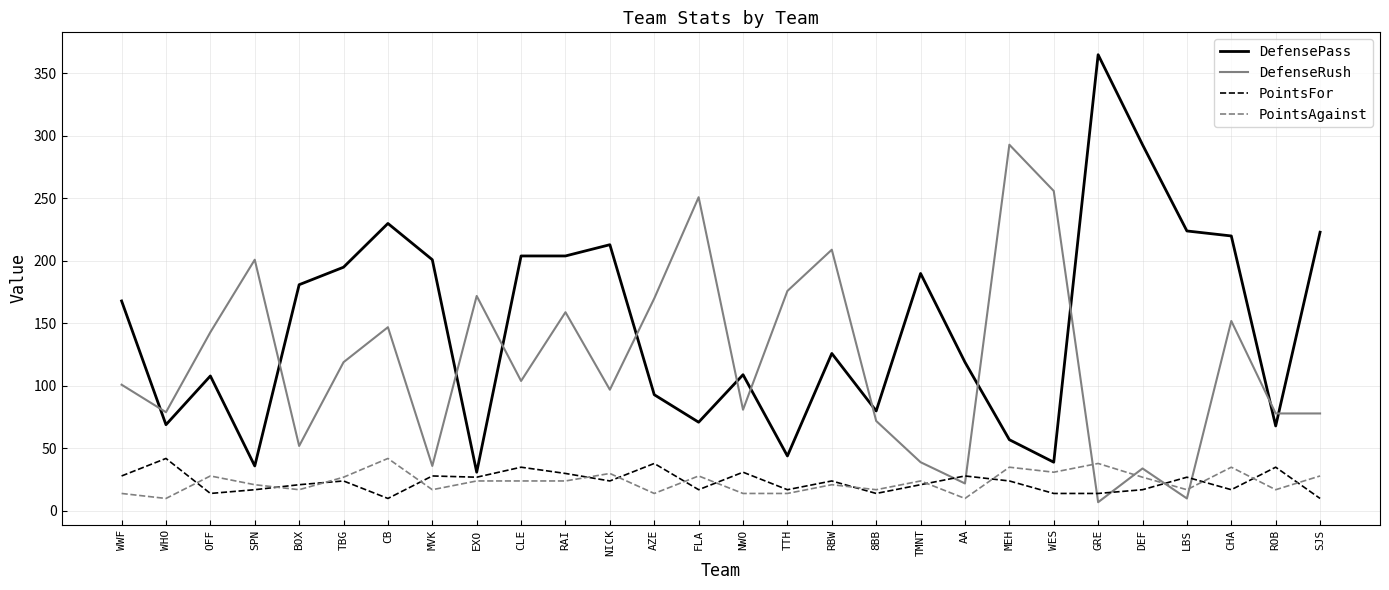

Which category has the highest value across all series?

GRE